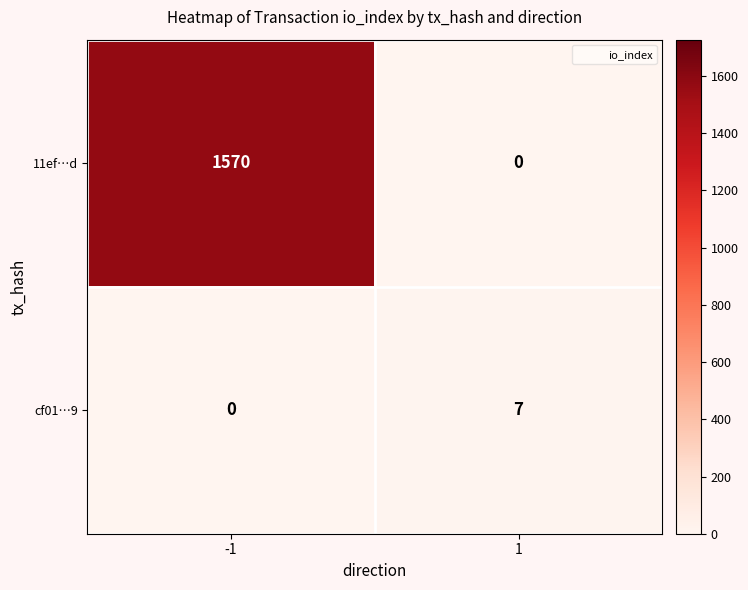

What is the total value across all series at 1?

7